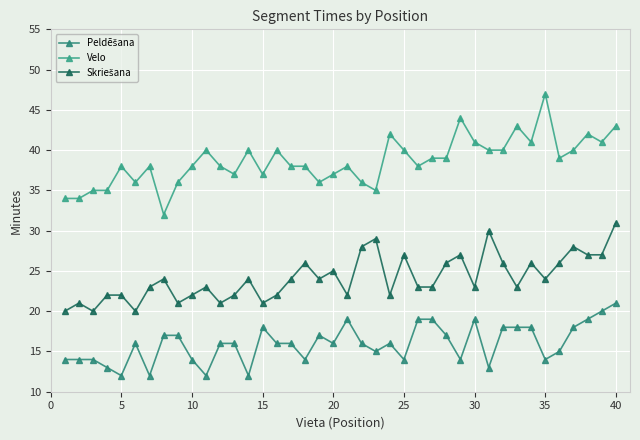

Reading right to left, what are all the values shown in this chart?

Peldēšana: 21	20	19	18	15	14	18	18	18	13	19	14	17	19	19	14	16	15	16	19	16	17	14	16	16	18	12	16	16	12	14	17	17	12	16	12	13	14	14	14
Velo: 43	41	42	40	39	47	41	43	40	40	41	44	39	39	38	40	42	35	36	38	37	36	38	38	40	37	40	37	38	40	38	36	32	38	36	38	35	35	34	34
Skriešana: 31	27	27	28	26	24	26	23	26	30	23	27	26	23	23	27	22	29	28	22	25	24	26	24	22	21	24	22	21	23	22	21	24	23	20	22	22	20	21	20